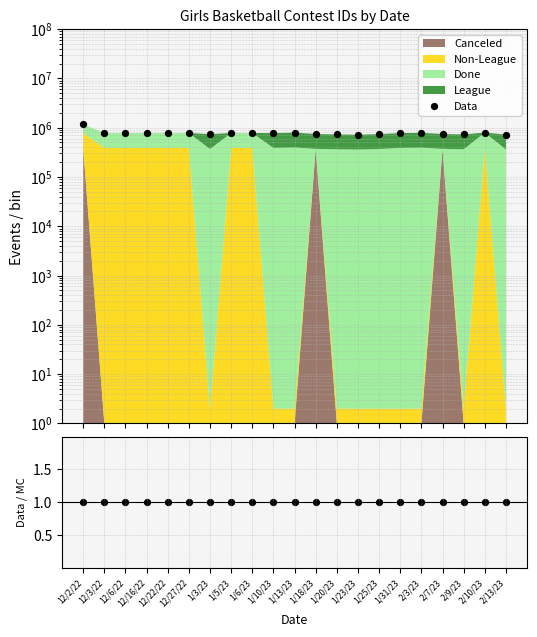

At how many categories does at least one series exceed 772235?

13